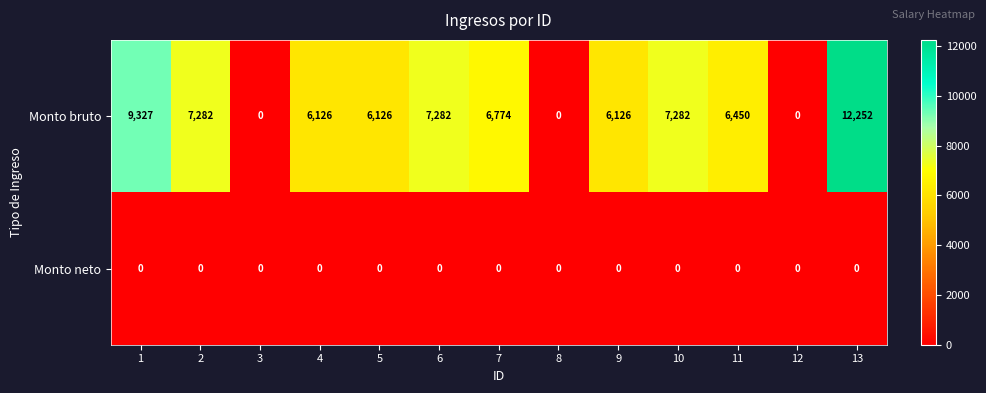

Which series has the largest range (max minus min)?

Monto bruto